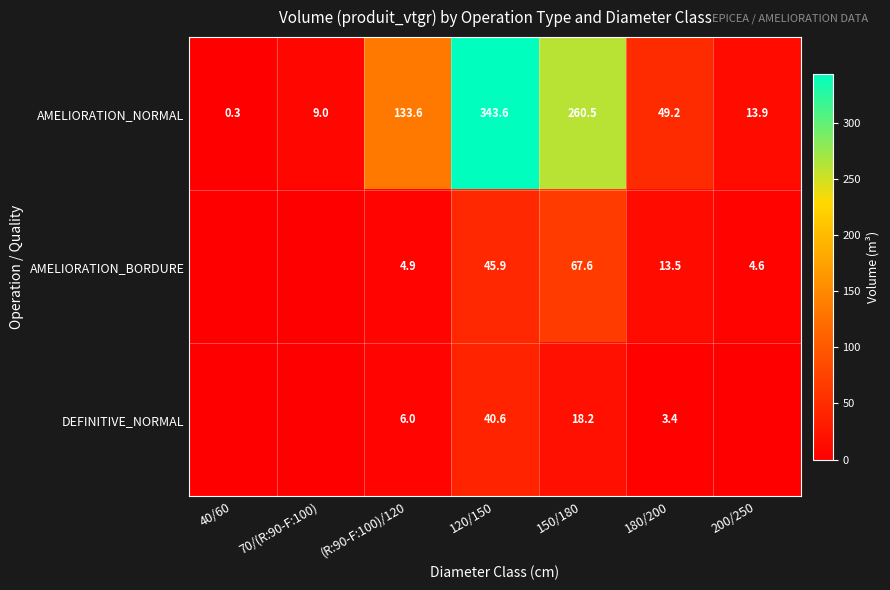

What value does the AMELIORATION_NORMAL series have at 70/(R:90-F:100)?

9.0